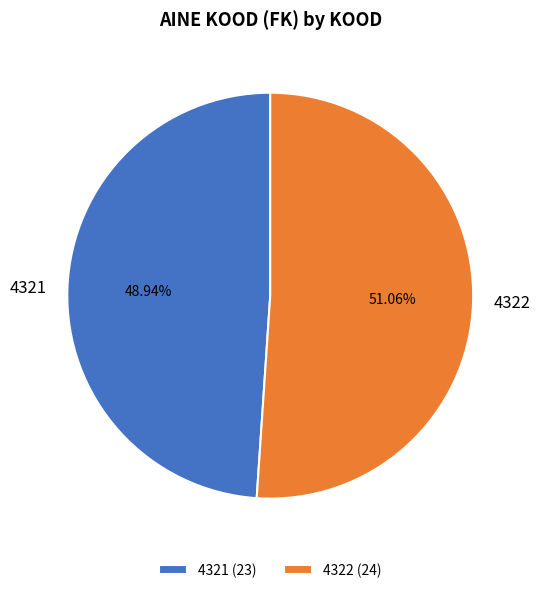

Which has a higher value, 4321 or 4322?

4322